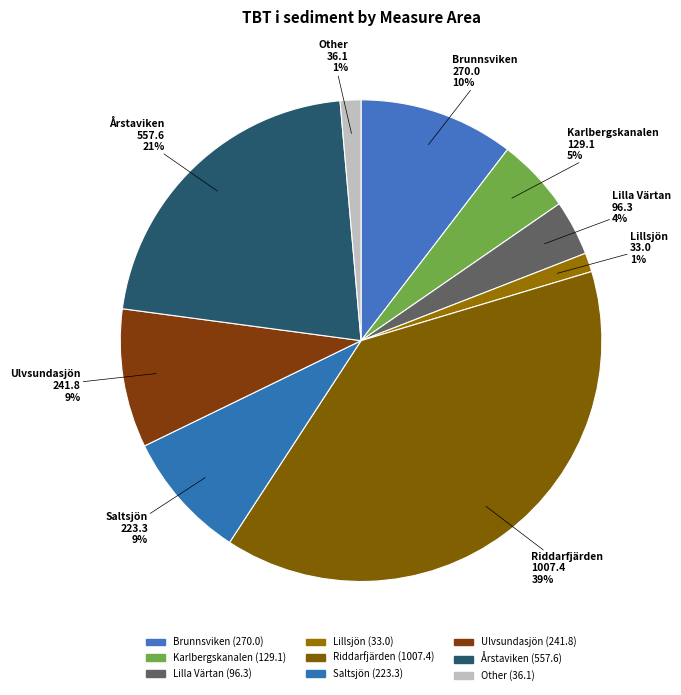

How many slices are in this pie chart?

9